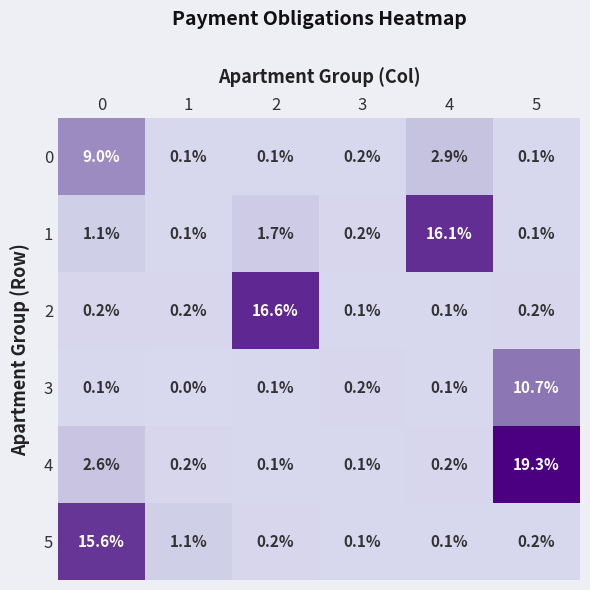

The value of 0 at 4 is 2.9. True or false?

True